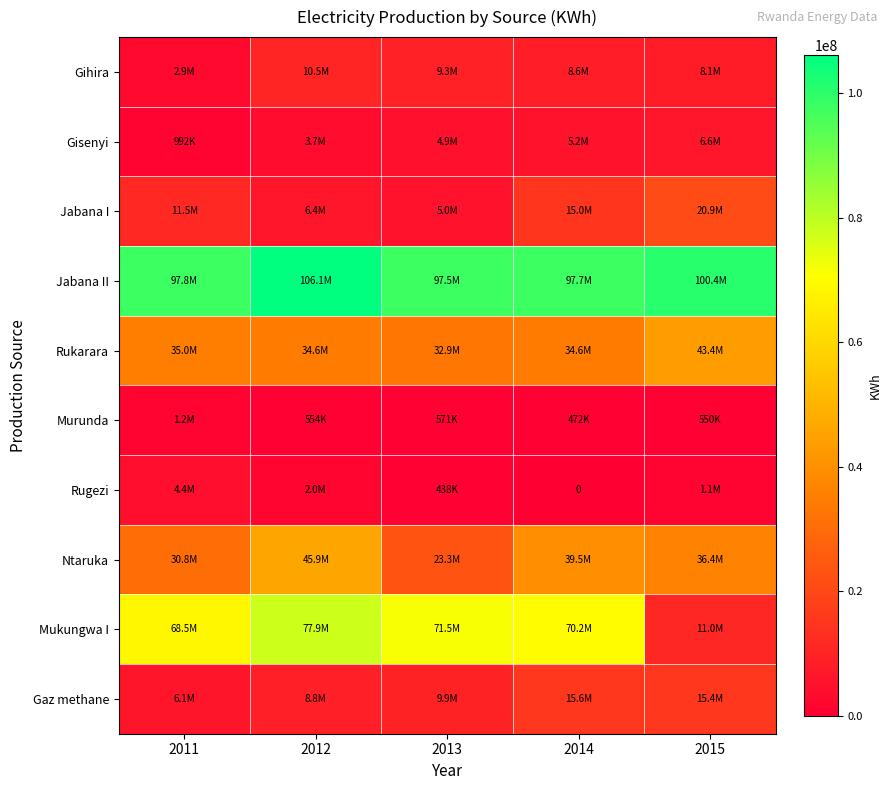

Which label corresponds to the smallest value in the chart?

2014